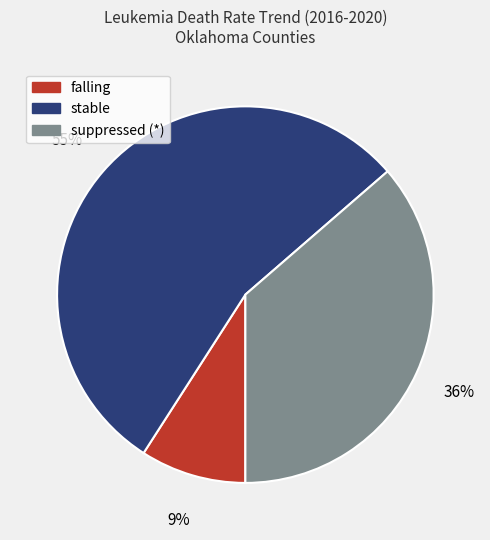

To the nearest percent, what is the combined percentage of falling and suppressed (*)?

45%